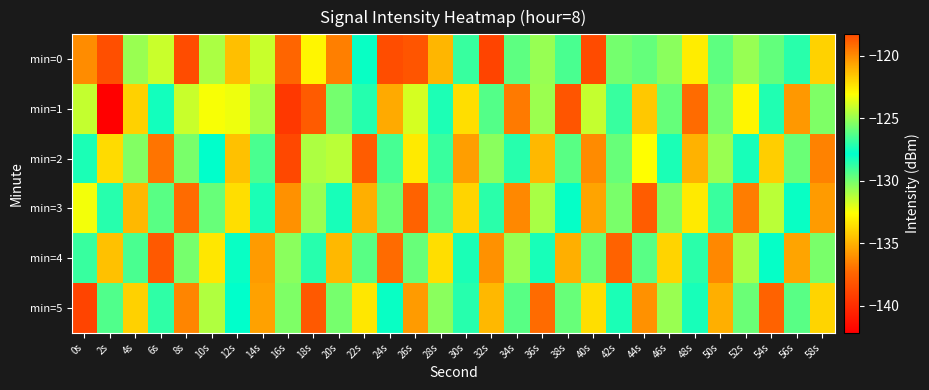

Reading left to right, extract all data points from this chart.

min=0: 0s=-136.1	2s=-118.4	4s=-130.7	6s=-131.6	8s=-118.3	10s=-131.0	12s=-134.6	14s=-124.1	16s=-137.4	18s=-132.8	20s=-136.6	22s=-128.0	24s=-138.5	26s=-138.1	28s=-134.8	30s=-126.8	32s=-138.9	34s=-126.1	36s=-130.6	38s=-129.2	40s=-138.6	42s=-130.0	44s=-126.0	46s=-130.4	48s=-122.6	50s=-129.6	52s=-130.6	54s=-129.7	56s=-127.1	58s=-134.0
min=1: 0s=-124.2	2s=-142.1	4s=-134.0	6s=-127.5	8s=-124.1	10s=-132.5	12s=-132.3	14s=-130.9	16s=-139.5	18s=-137.8	20s=-130.0	22s=-128.5	24s=-135.2	26s=-131.8	28s=-127.3	30s=-133.6	32s=-129.4	34s=-136.7	36s=-124.9	38s=-138.1	40s=-131.5	42s=-126.8	44s=-134.3	46s=-129.7	48s=-137.2	50s=-125.6	52s=-132.9	54s=-128.4	56s=-135.8	58s=-130.2
min=2: 0s=-128.3	2s=-133.7	4s=-125.4	6s=-136.9	8s=-130.1	10s=-127.8	12s=-134.5	14s=-129.2	16s=-138.7	18s=-124.6	20s=-131.3	22s=-137.8	24s=-126.5	26s=-133.2	28s=-128.9	30s=-135.6	32s=-130.4	34s=-127.1	36s=-134.8	38s=-129.5	40s=-136.2	42s=-125.9	44s=-132.6	46s=-128.3	48s=-135.0	50s=-130.7	52s=-127.4	54s=-134.1	56s=-129.8	58s=-136.5
min=3: 0s=-132.4	2s=-127.1	4s=-134.8	6s=-129.5	8s=-137.2	10s=-125.9	12s=-133.6	14s=-128.3	16s=-136.0	18s=-130.7	20s=-127.4	22s=-135.1	24s=-129.8	26s=-137.5	28s=-126.2	30s=-133.9	32s=-128.6	34s=-136.3	36s=-131.0	38s=-127.7	40s=-135.4	42s=-130.1	44s=-137.8	46s=-125.5	48s=-133.2	50s=-128.9	52s=-136.6	54s=-131.3	56s=-128.0	58s=-135.7
min=4: 0s=-126.8	2s=-134.5	4s=-129.2	6s=-137.9	8s=-125.6	10s=-133.3	12s=-128.0	14s=-135.7	16s=-130.4	18s=-127.1	20s=-134.8	22s=-129.5	24s=-137.2	26s=-125.9	28s=-133.6	30s=-128.3	32s=-136.0	34s=-130.7	36s=-127.4	38s=-135.1	40s=-129.8	42s=-137.5	44s=-126.2	46s=-133.9	48s=-128.6	50s=-136.3	52s=-131.0	54s=-127.7	56s=-135.4	58s=-130.1
min=5: 0s=-138.9	2s=-126.3	4s=-134.0	6s=-128.7	8s=-136.4	10s=-131.1	12s=-127.8	14s=-135.5	16s=-130.2	18s=-137.9	20s=-125.6	22s=-133.3	24s=-128.0	26s=-135.7	28s=-130.4	30s=-127.1	32s=-134.8	34s=-129.5	36s=-137.2	38s=-125.9	40s=-133.6	42s=-128.3	44s=-136.0	46s=-130.7	48s=-127.4	50s=-135.1	52s=-129.8	54s=-137.5	56s=-126.2	58s=-133.9